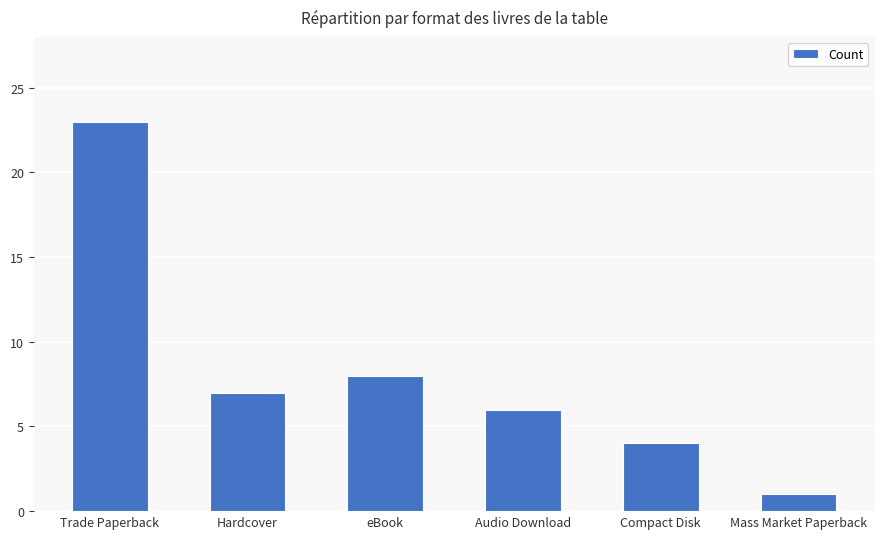

What is the value of the 1st bar from the left?

23